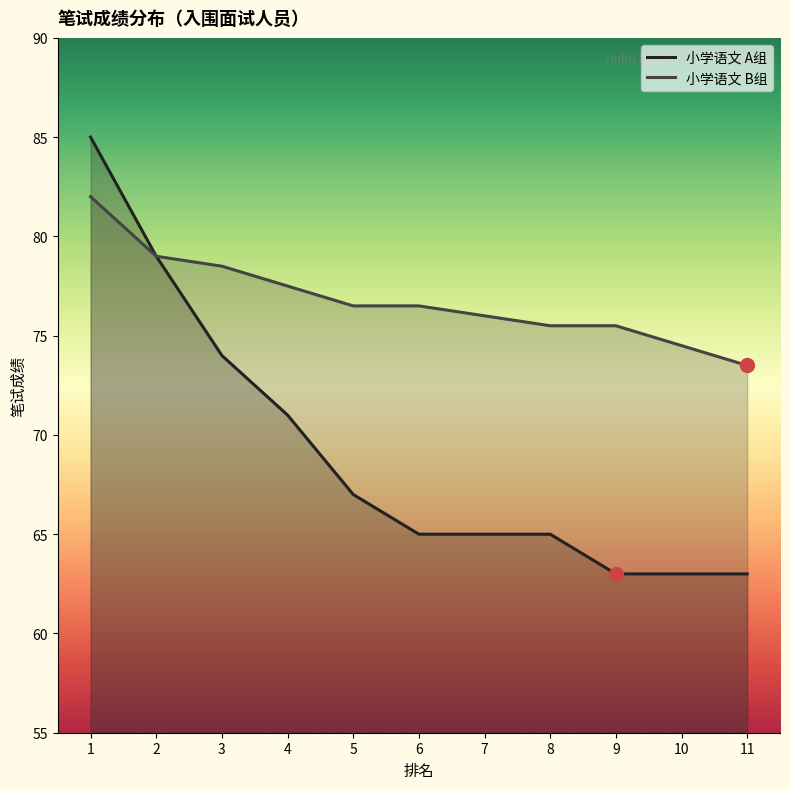

Rank the series at 4 from lowest to highest value.

小学语文 A组, 小学语文 B组